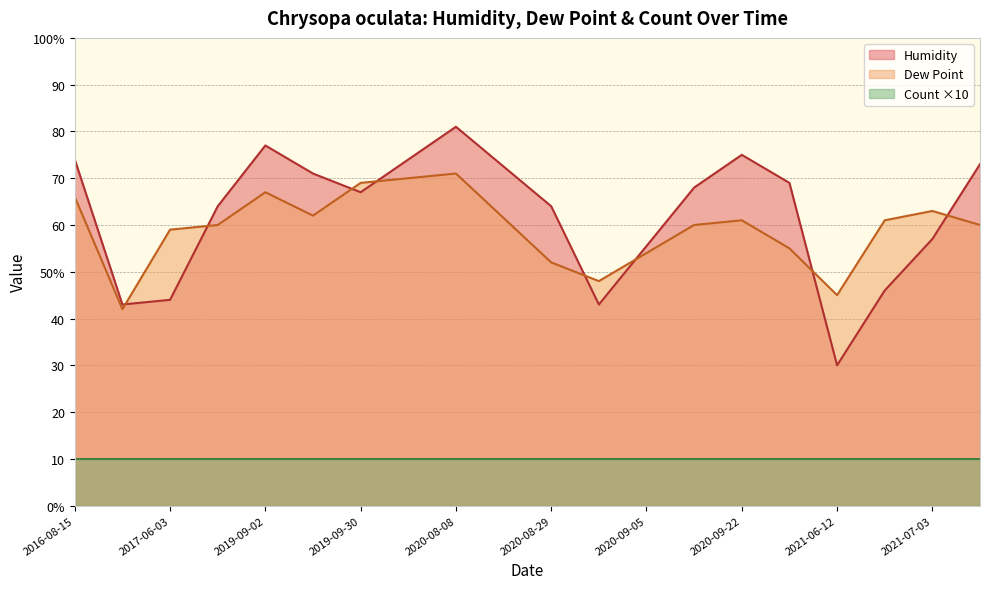

Which series has the widest spread of values?

Humidity